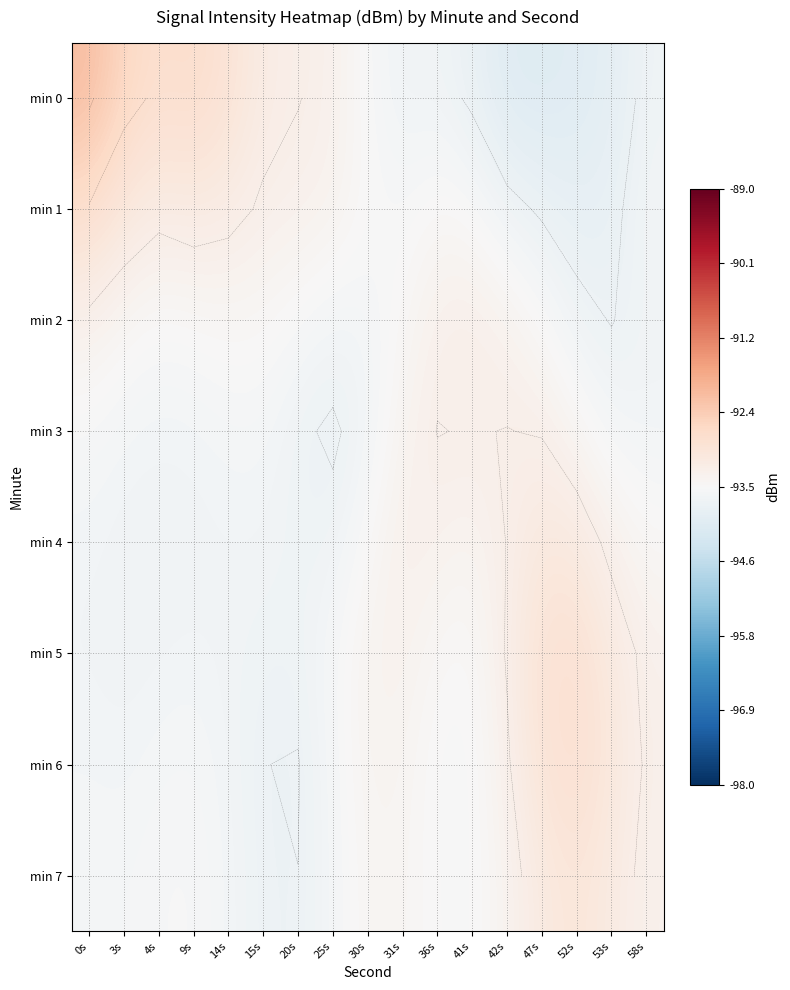

Is the value of min 4 at 9s greater than the value of min 1 at 36s?

No